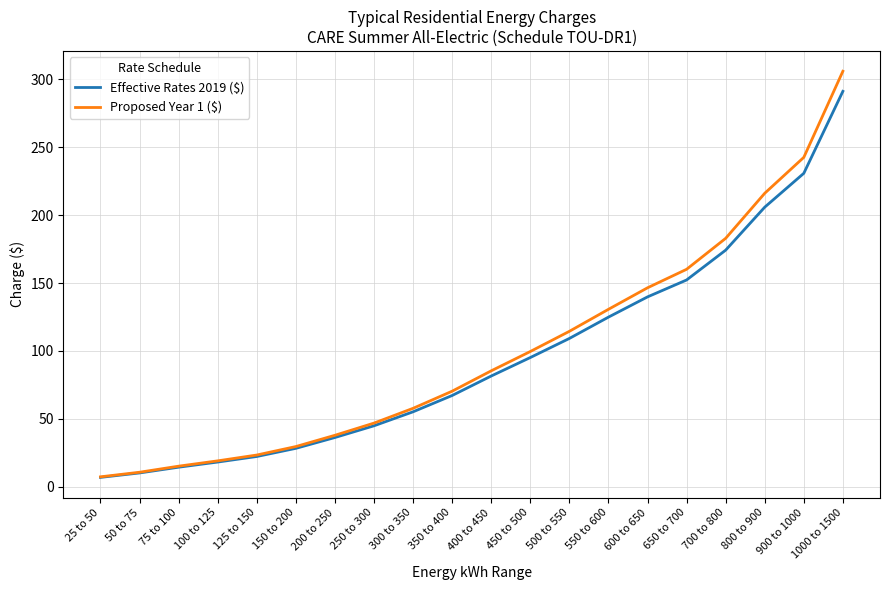

What are all the series names shown in the legend?

Effective Rates 2019 ($), Proposed Year 1 ($)